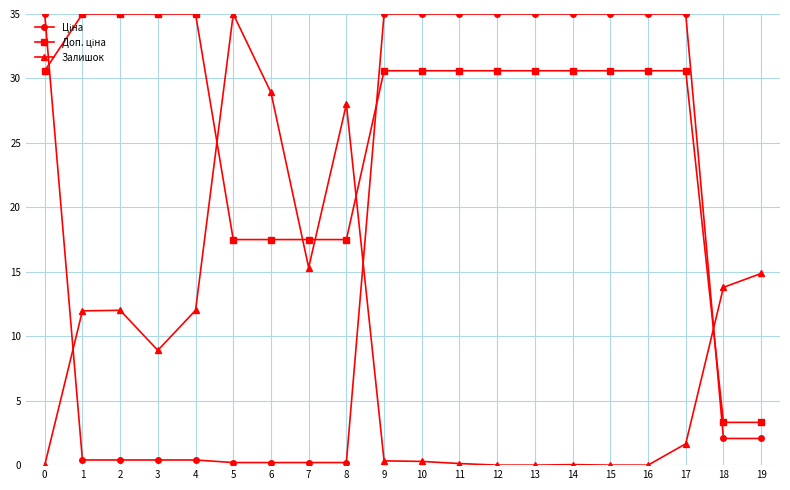

True or false: Залишок has more than 0 interior local peaks.

True